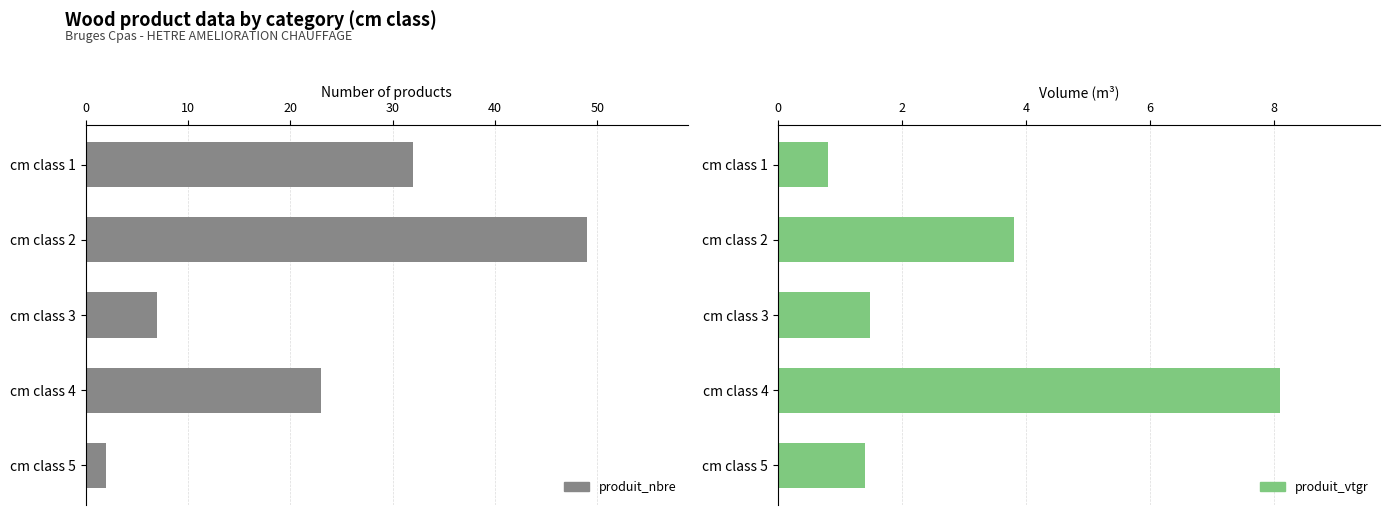

Count the number of data series in this chart.

2